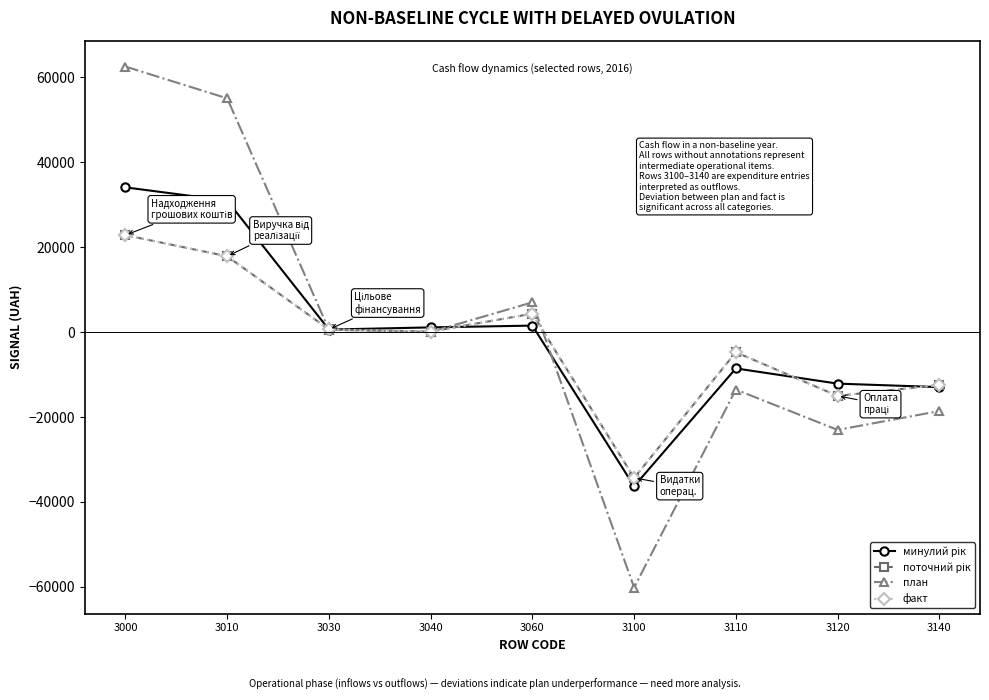

Is this an area chart (filled region under the line)?

No